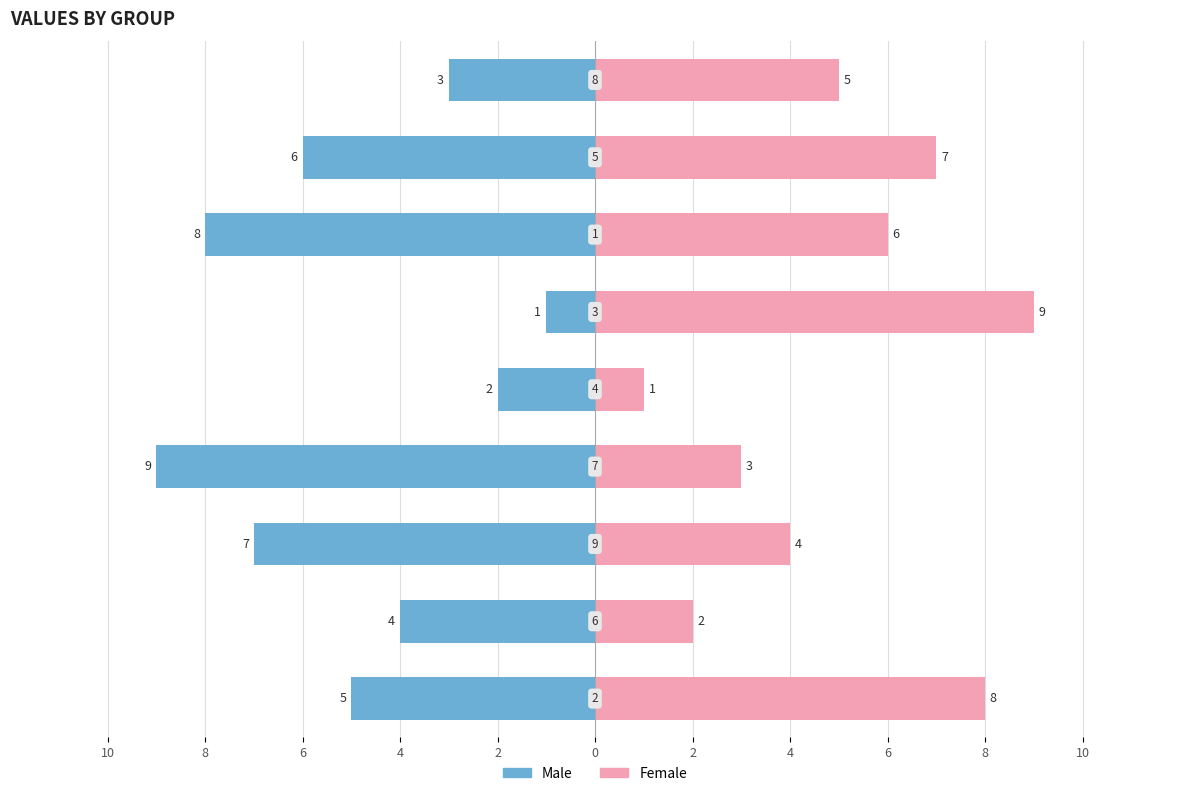

Which series has the largest total across all categories?

Female